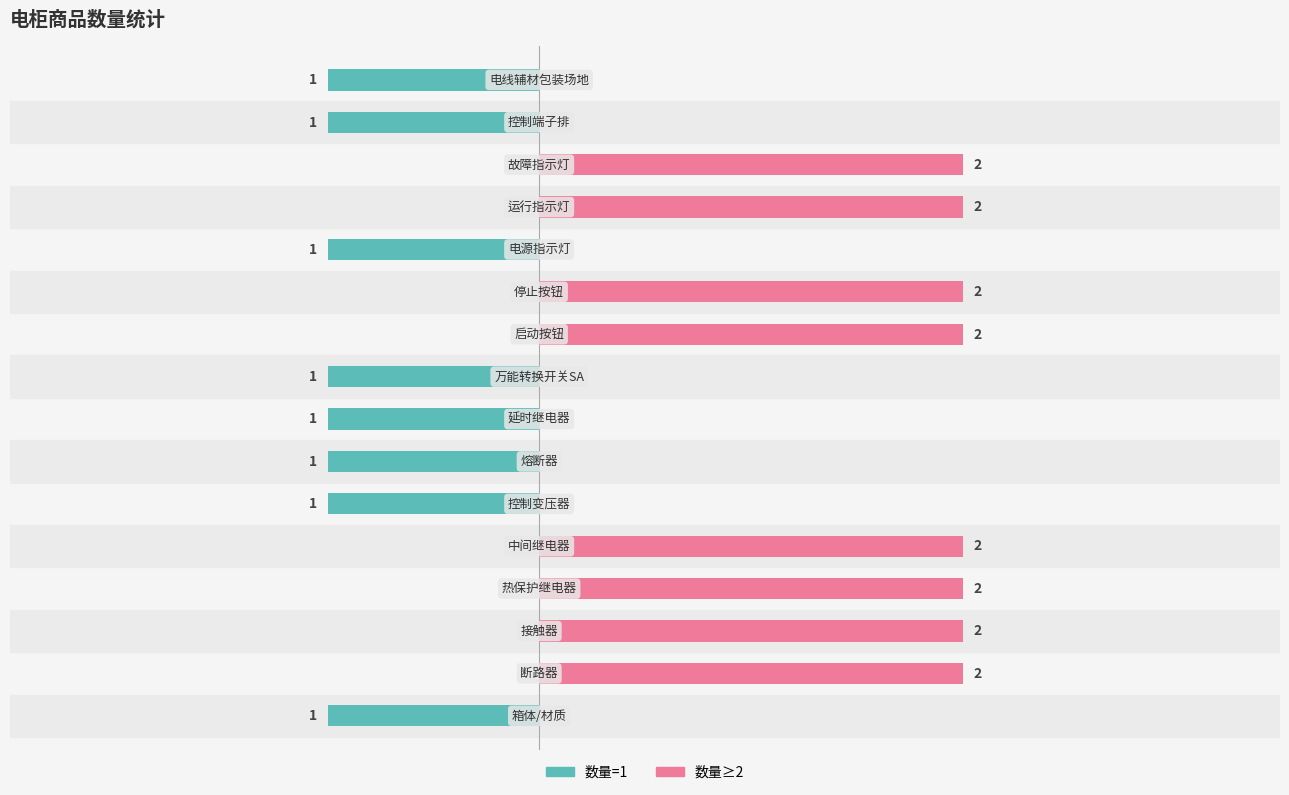

True or false: 数量=1 has a value of 0 at 10.

False